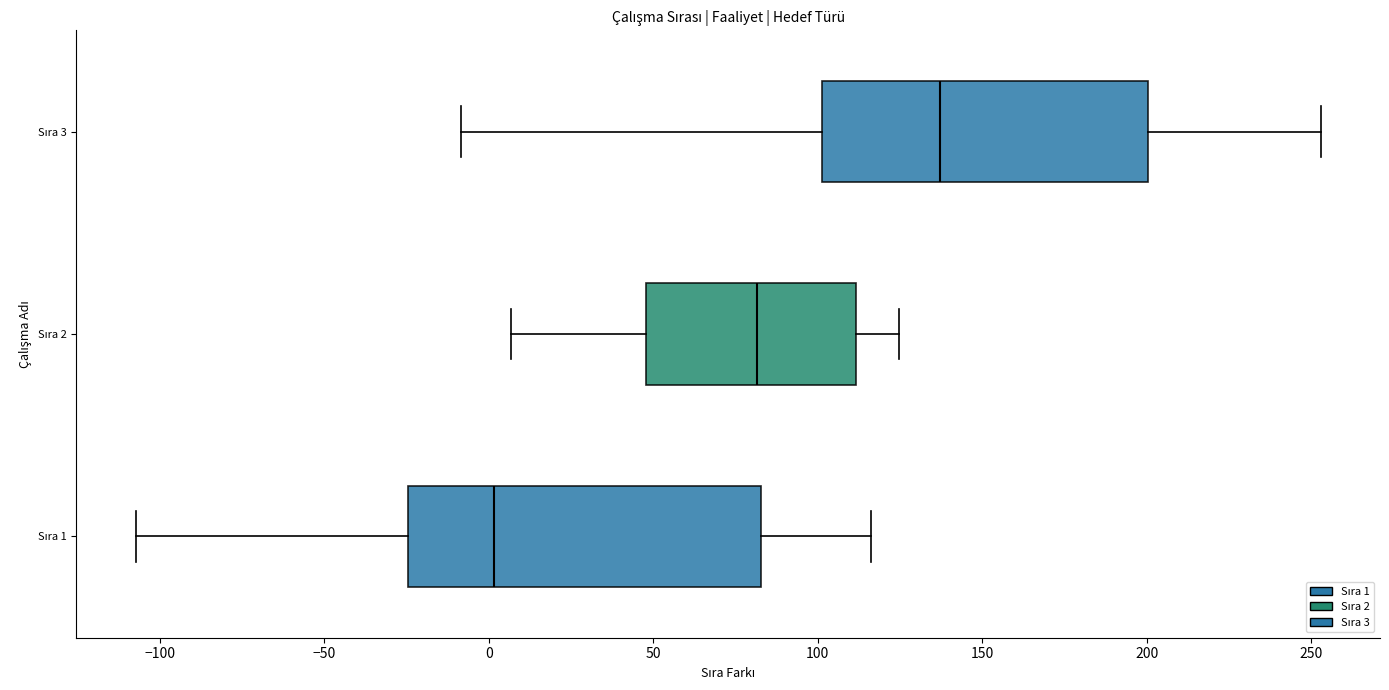

Which box is the widest, from its left edge to its right edge?

Sıra 1